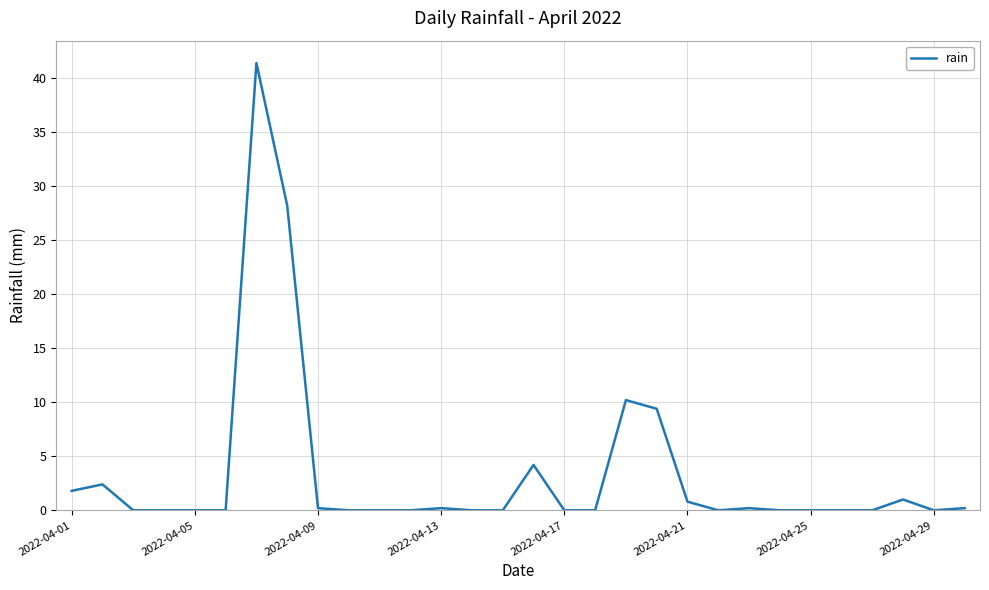

What is the greatest value displayed?

41.4